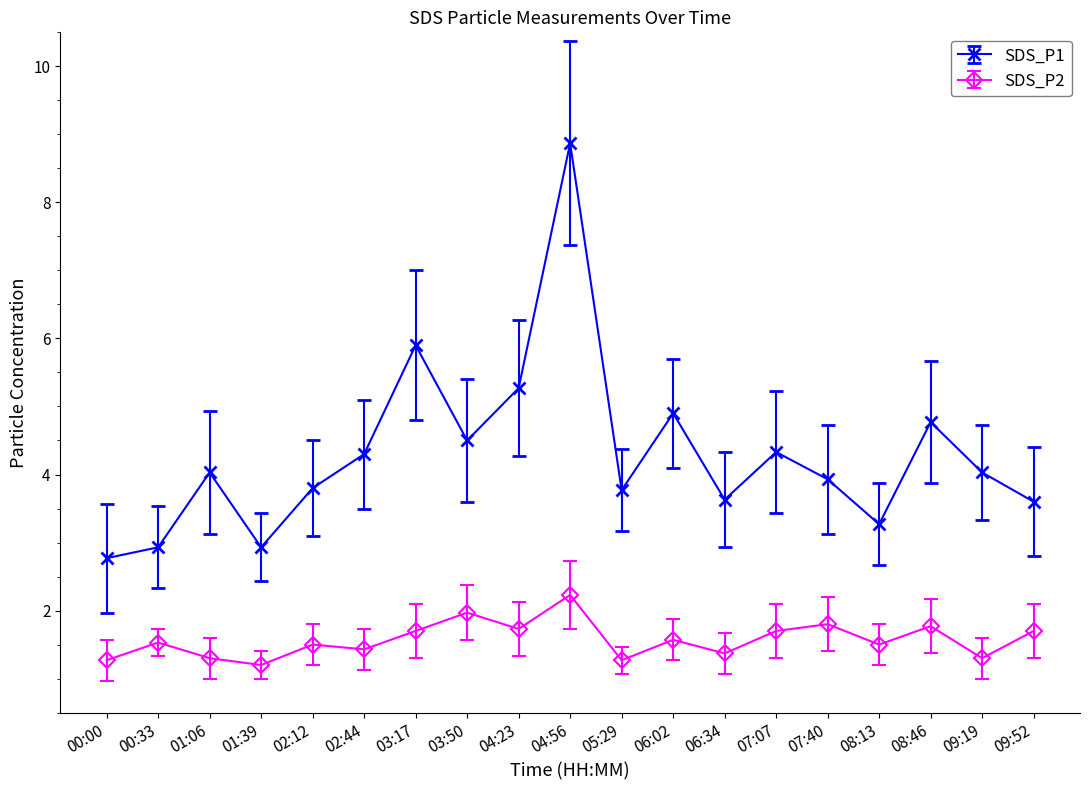

True or false: SDS_P1 and SDS_P2 intersect in this chart.

False